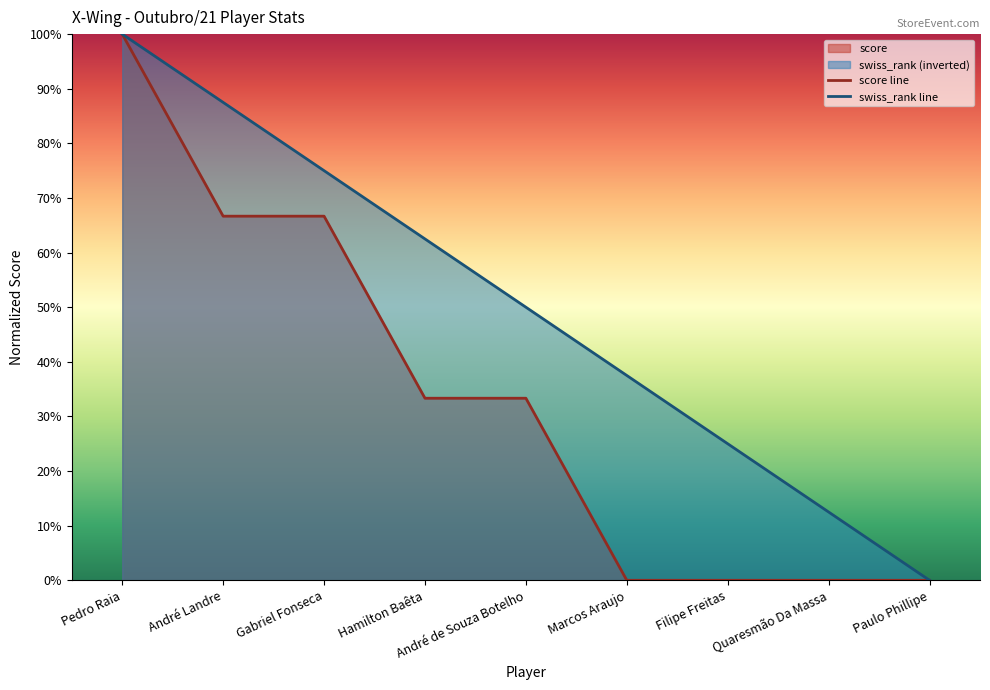

True or false: score line has a value of 58.5 at Quaresmão Da Massa.

False